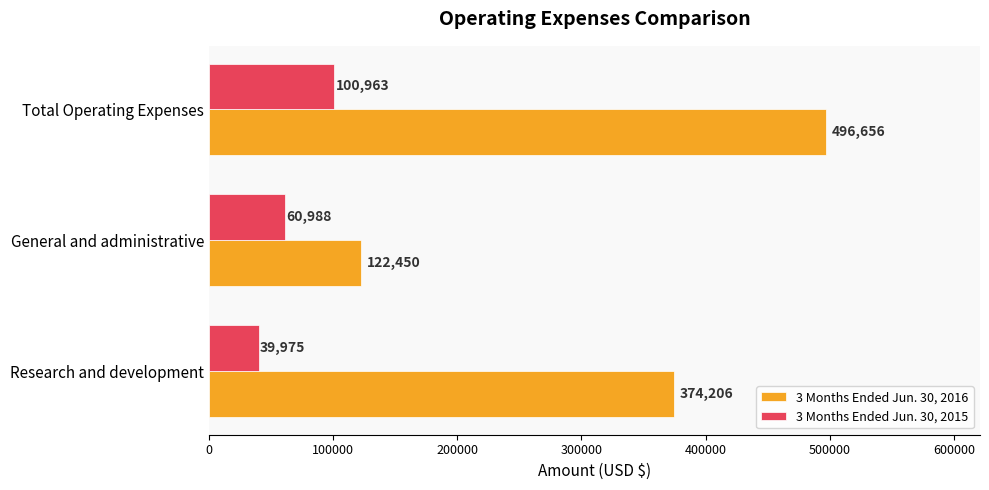

How many series are shown in this chart?

2